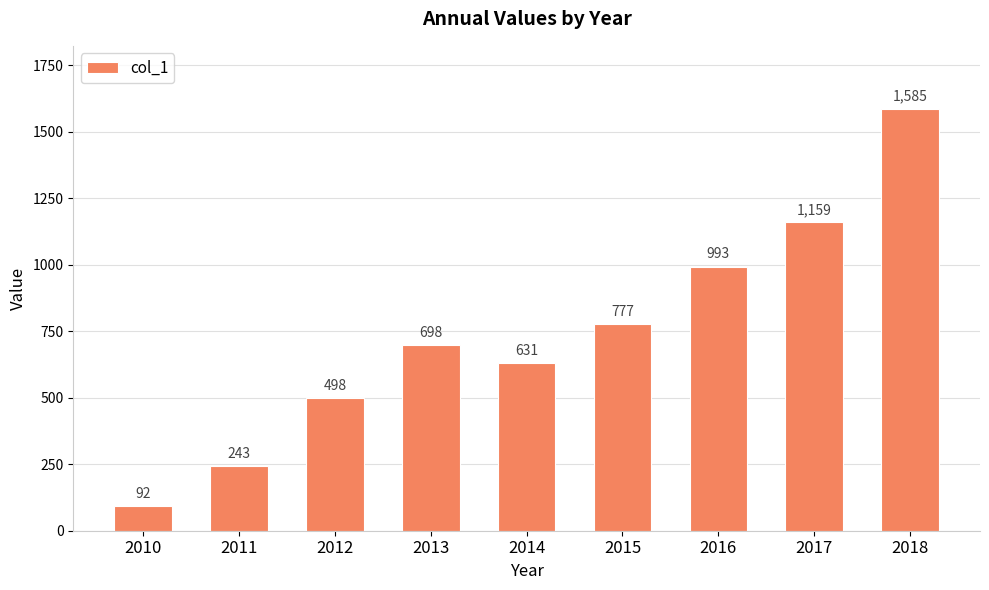

How many bars are there in total?

9